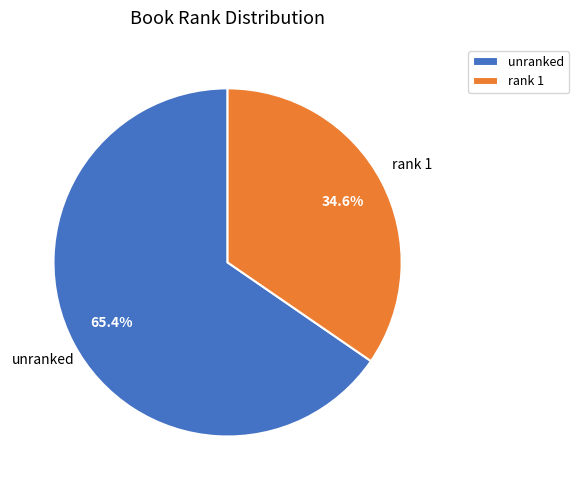

To the nearest percent, what is the average slice percentage?

50%